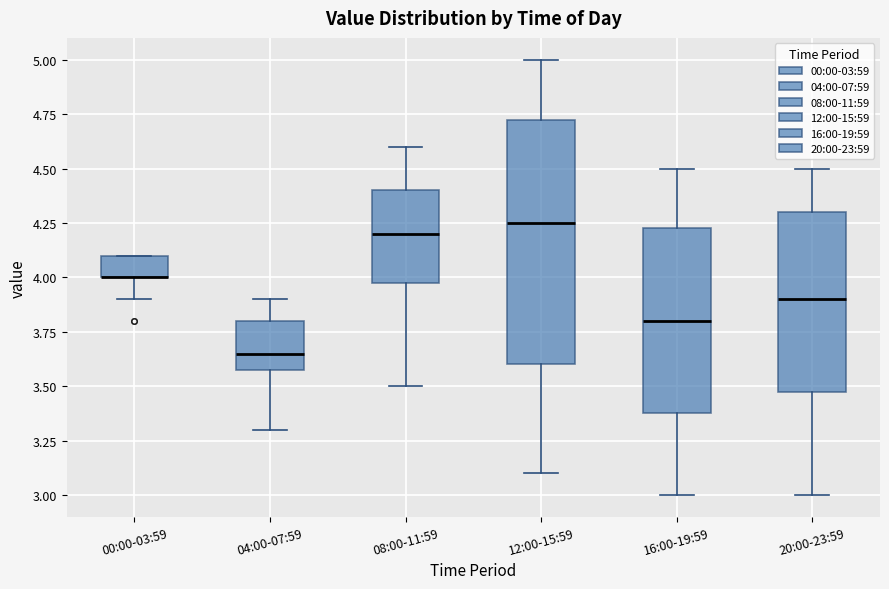

Reading left to right, transcribe this box plot: for each box, give where its median line is, the range the box spans, and where its two whiskers end, as read against the y-axis. The values are not printed on the chart, so give them approximately, as read against the axis.

00:00-03:59: median 4.00 (drawn on the box's lower edge), box 4.00 to 4.10, whiskers 3.90 to 4.10
04:00-07:59: median 3.65, box 3.60 to 3.80, whiskers 3.30 to 3.90
08:00-11:59: median 4.20, box 4.00 to 4.40, whiskers 3.50 to 4.60
12:00-15:59: median 4.25, box 3.60 to 4.75, whiskers 3.10 to 5.00
16:00-19:59: median 3.80, box 3.40 to 4.25, whiskers 3.00 to 4.50
20:00-23:59: median 3.90, box 3.50 to 4.30, whiskers 3.00 to 4.50